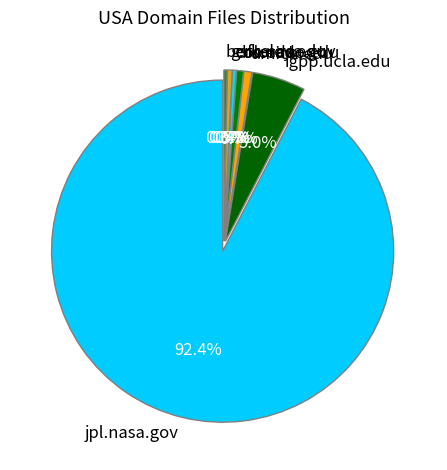

Is the sum of gsfc.nasa.gov and jpl.nasa.gov greater than half?

Yes